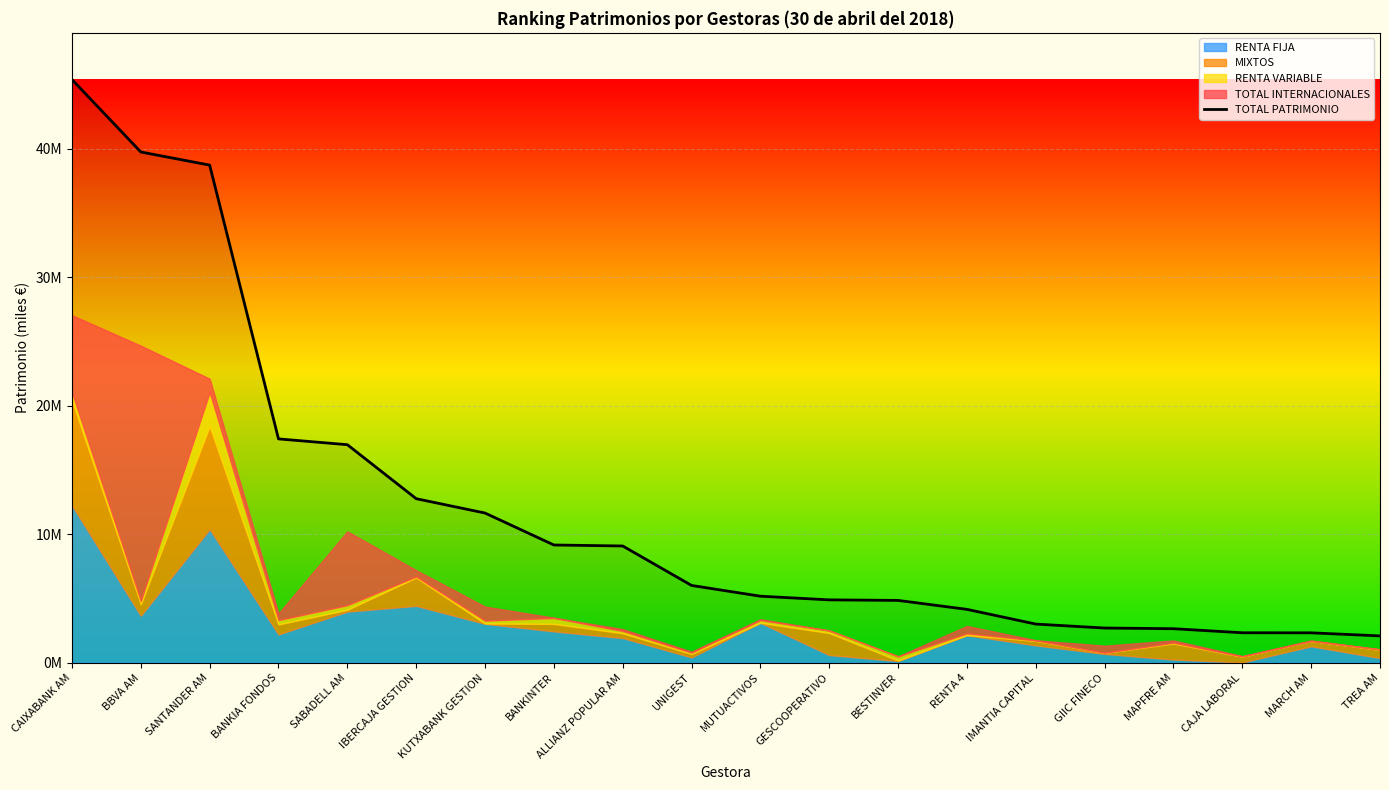

Where does the data first go above 6023416?

CAIXABANK AM